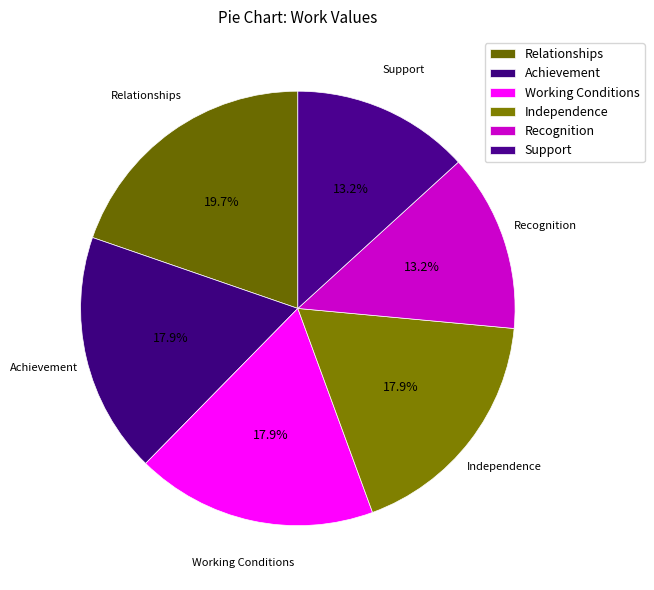

Does any single category account for the majority?

No